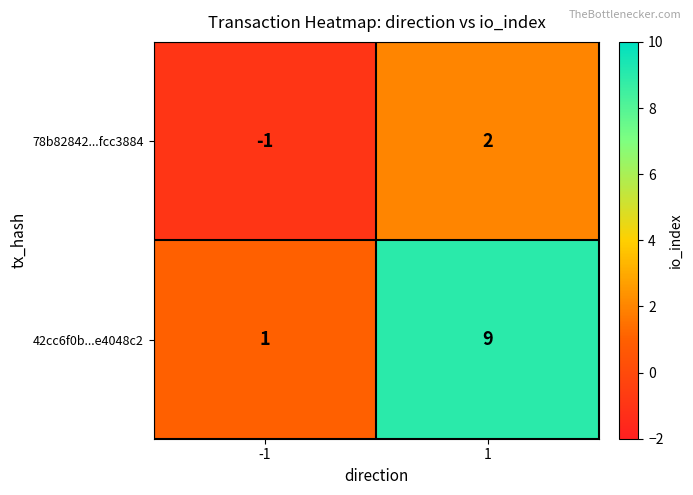

At 1, list the series in order from smallest to largest.

78b82842...fcc3884, 42cc6f0b...e4048c2